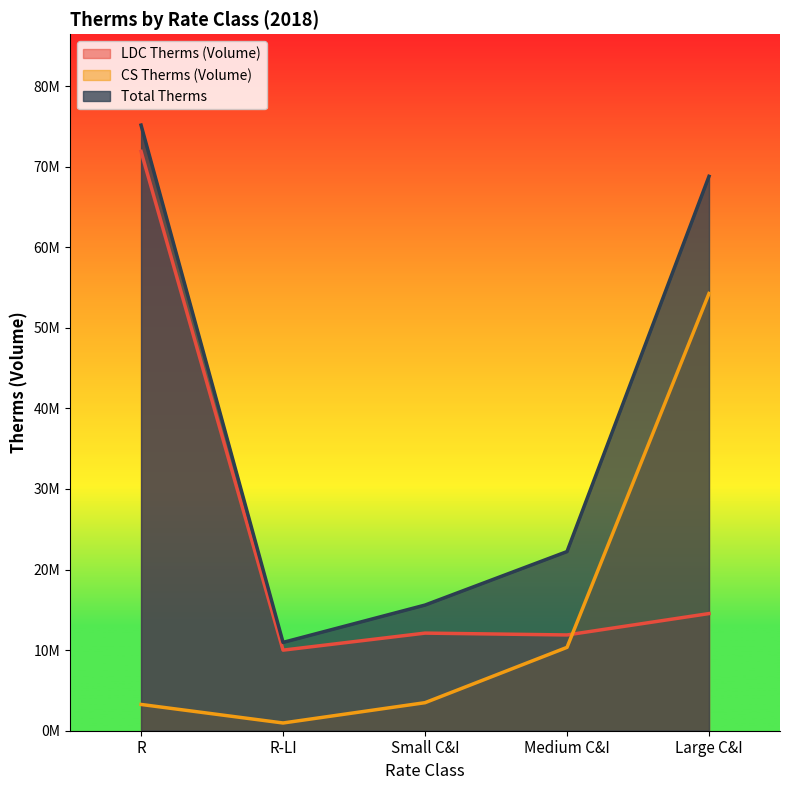

Which series has the widest spread of values?

Total Therms